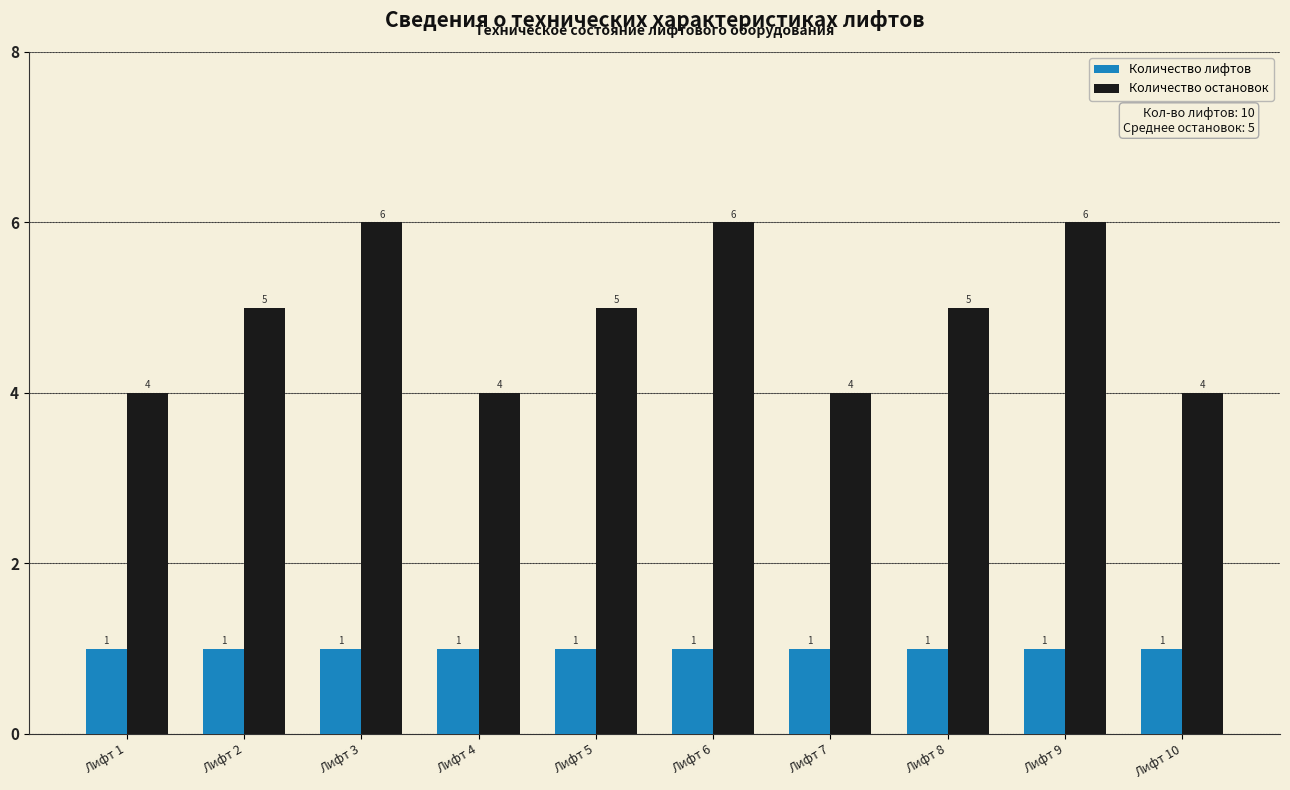

What is the value of the Количество лифтов bar at the 7th from the left?

1